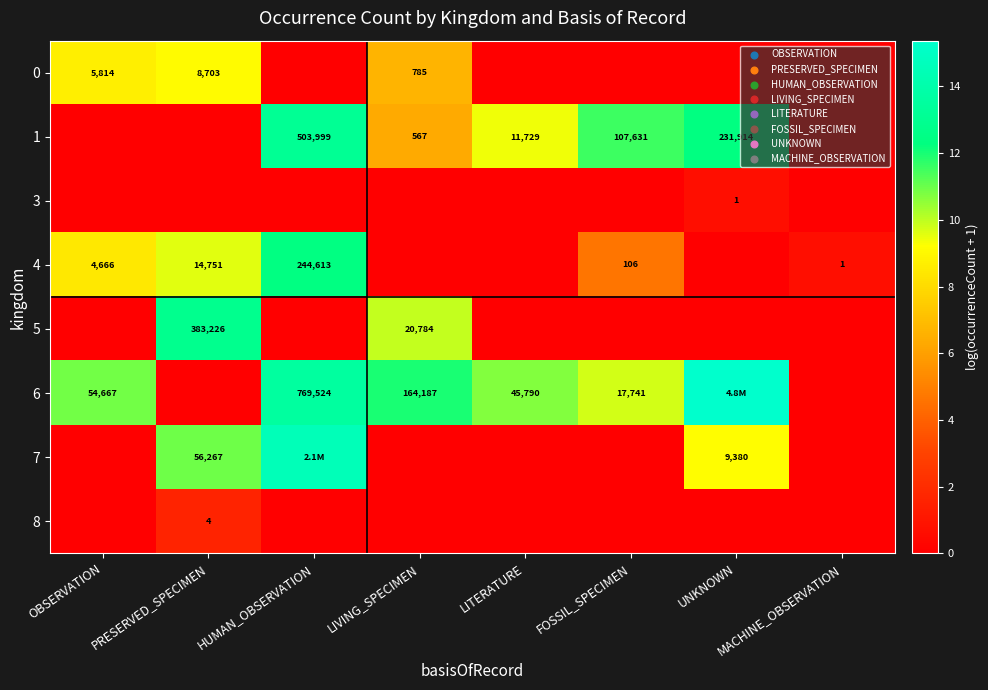

How many distinct data groups are displayed?

8